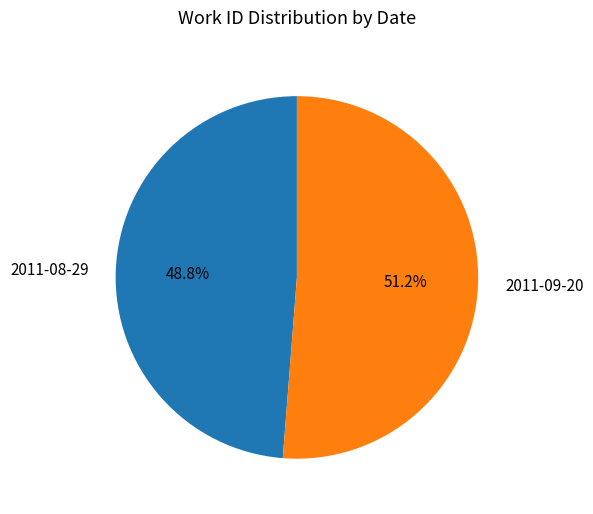

What is the majority slice?

2011-09-20